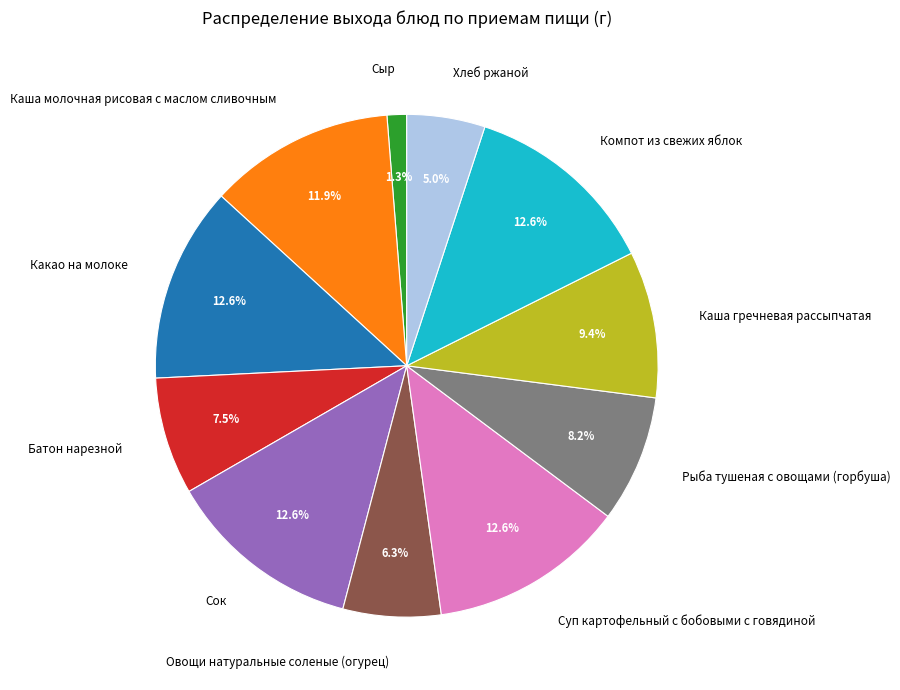

True or false: Овощи натуральные соленые (огурец) accounts for 1% of the total.

False